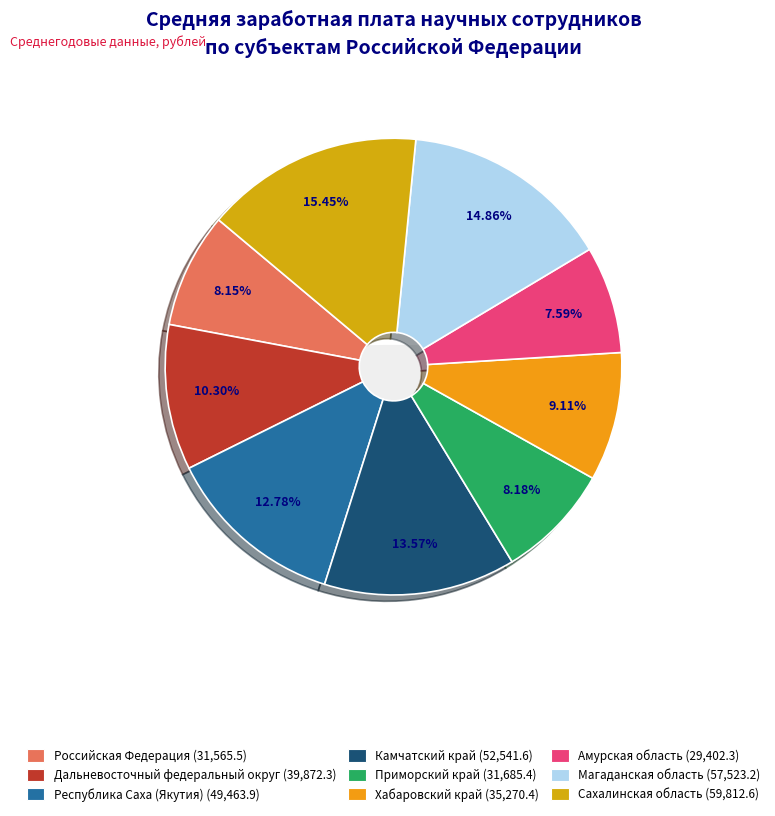

To the nearest percent, what is the average slice percentage?

11%